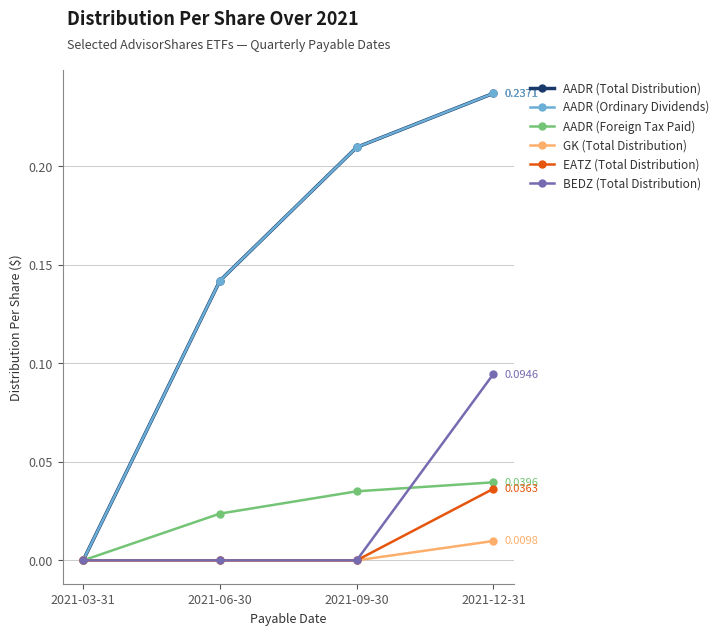

What is the maximum value for AADR (Total Distribution)?

0.2